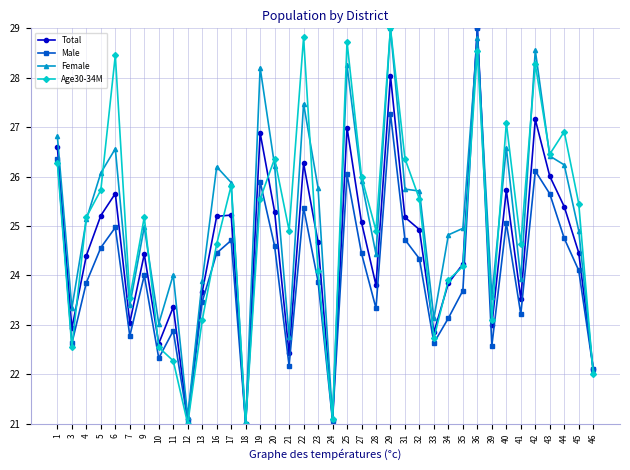

How many series are shown in this chart?

4